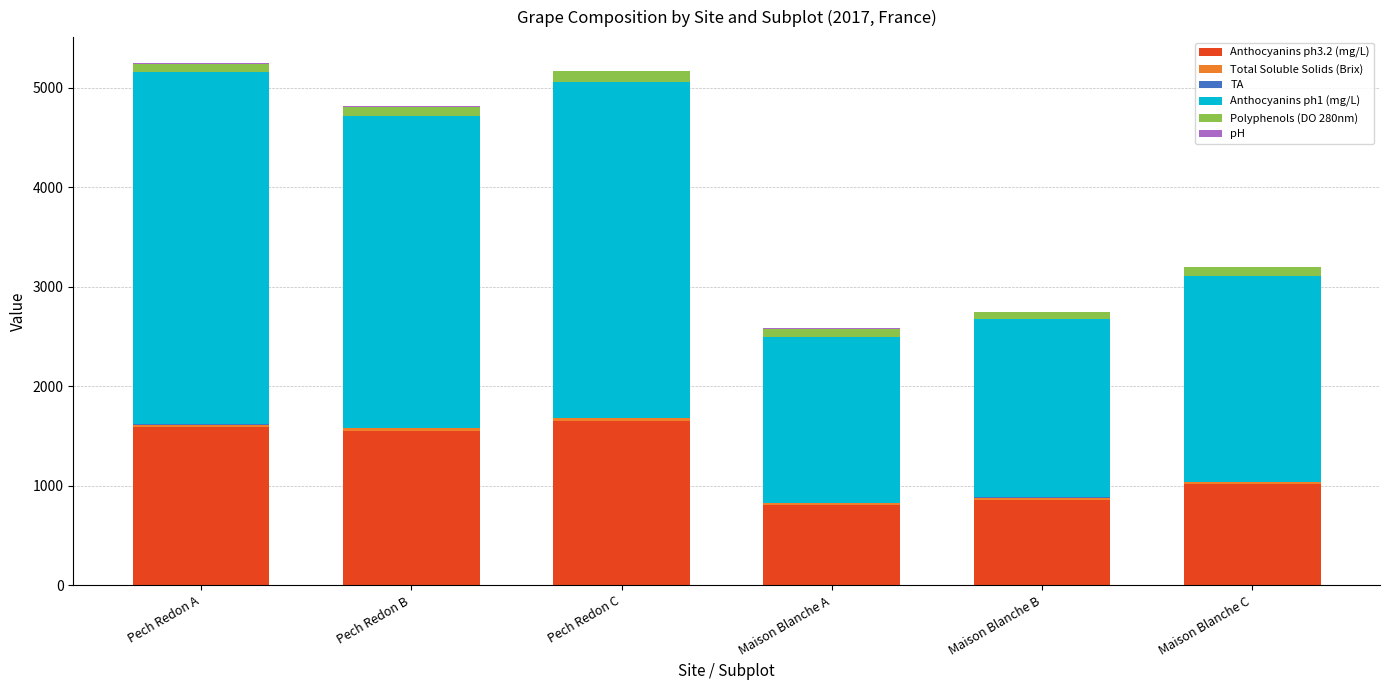

Which series has the largest total across all categories?

Anthocyanins ph1 (mg/L)